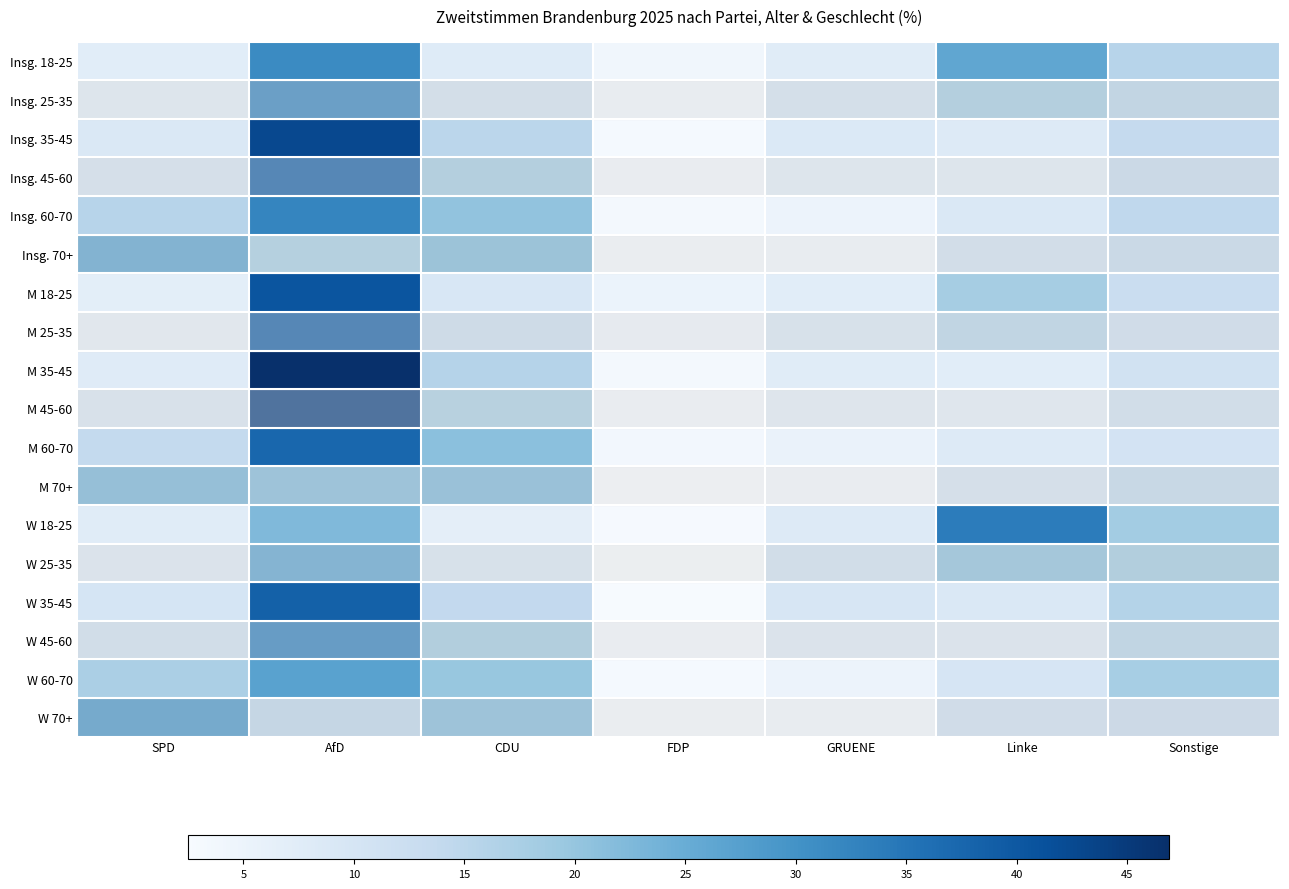

At how many categories does at least one series exceed 10?

6